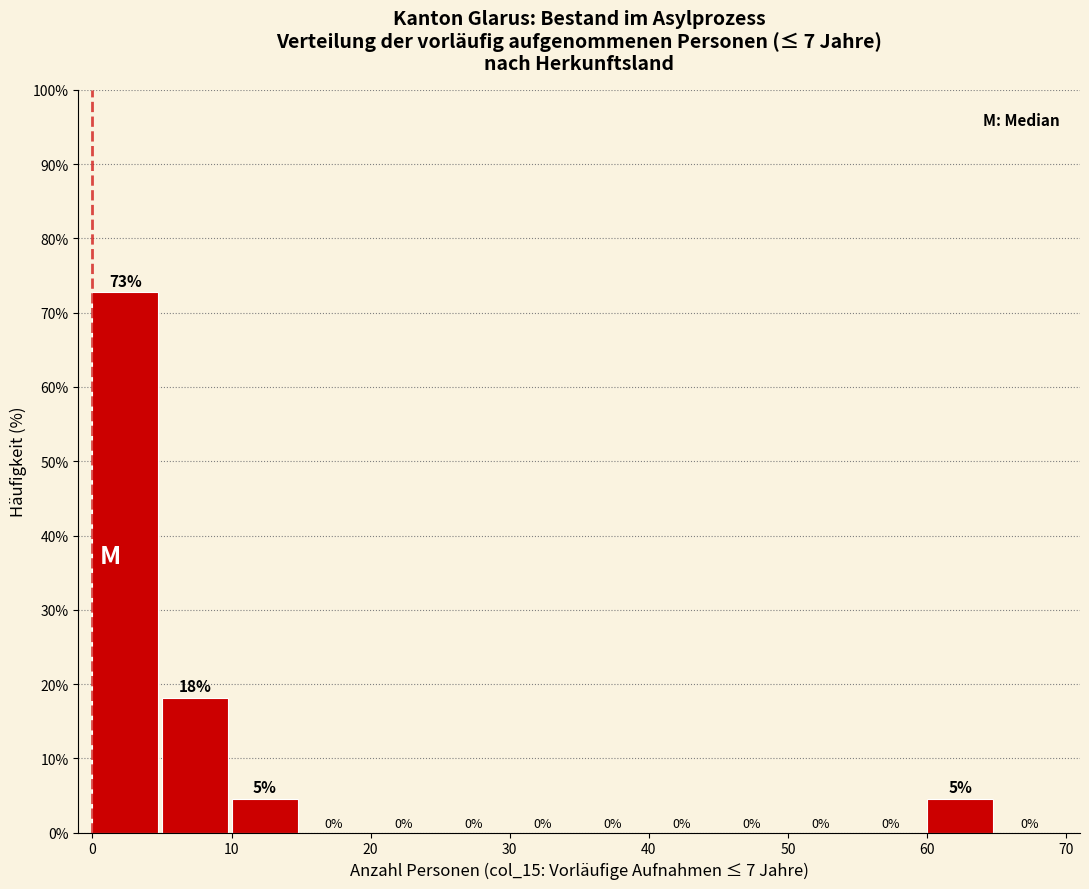

Over which range of the x-axis is the bar tallest?

0 to 5